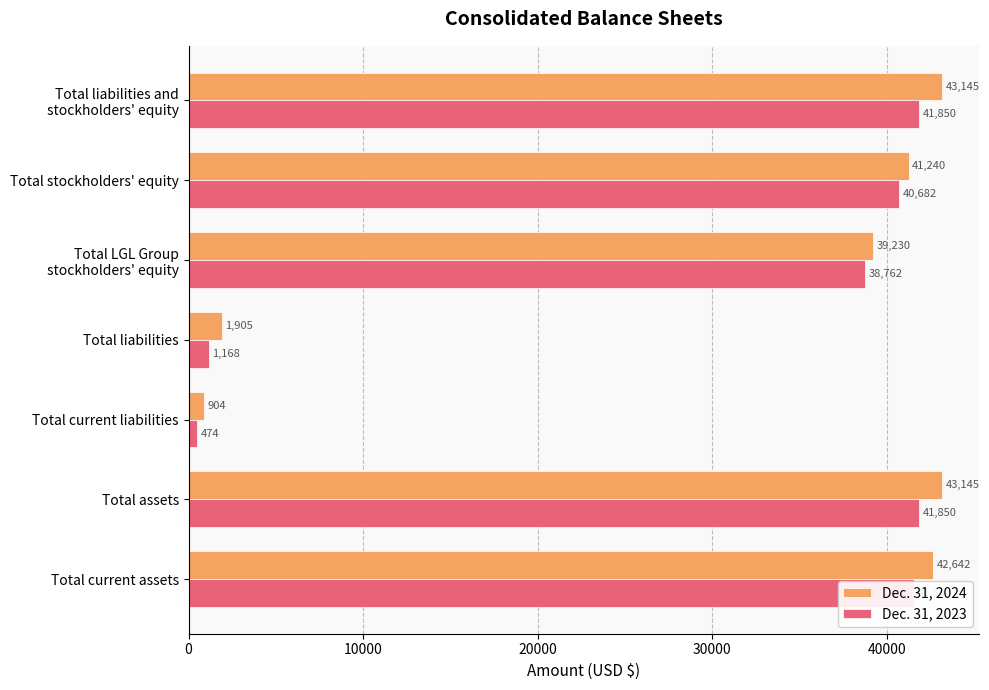

Read the Dec. 31, 2024 value at Total assets, to the nearest 100.

43100